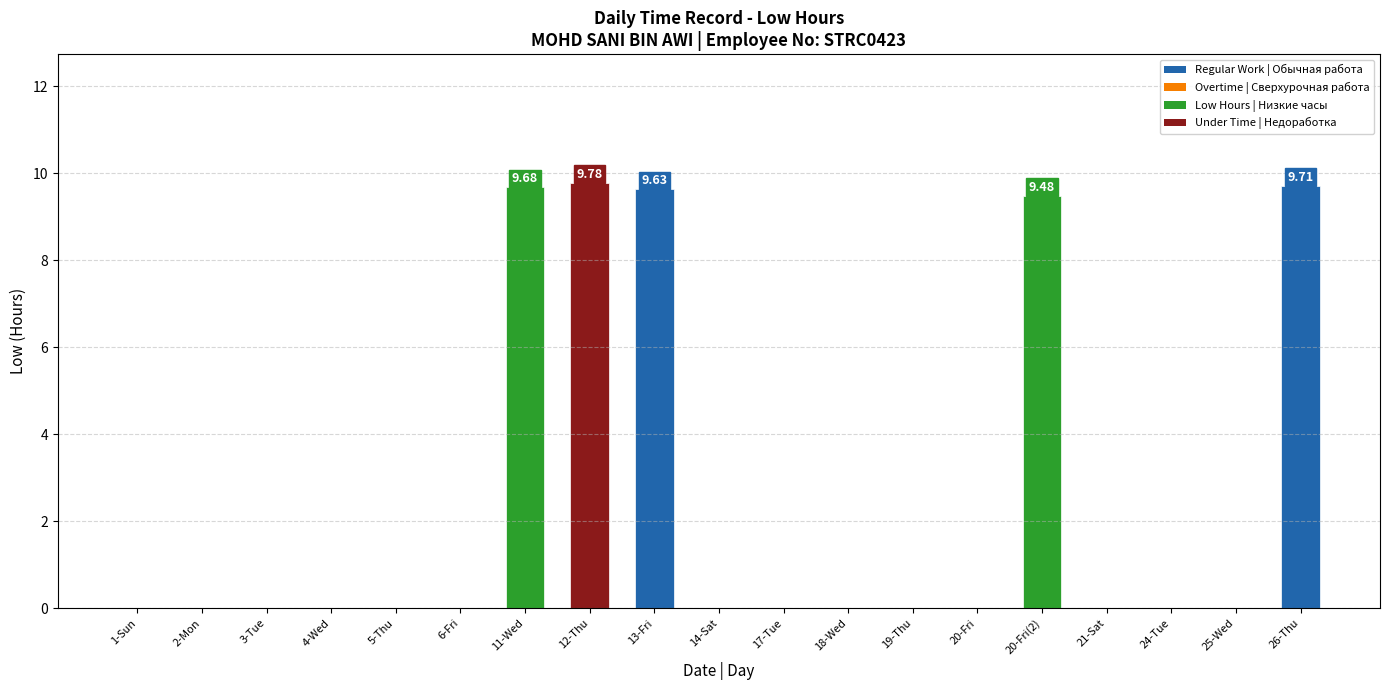

What is the sum of the values at 20-Fri and 12-Thu?

9.8